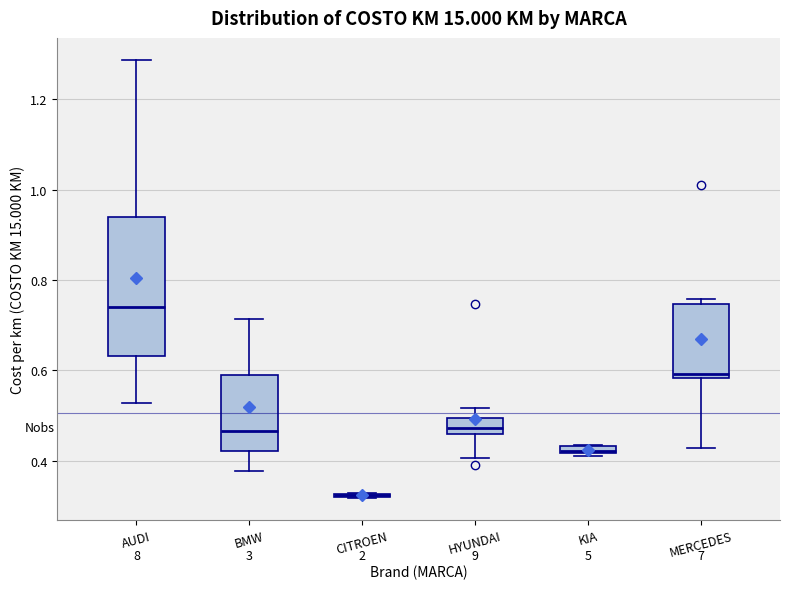

Where is the upper edge of the box for HYUNDAI on the y-axis? The values are not printed on the chart, so give them approximately, as read against the axis.

0.50